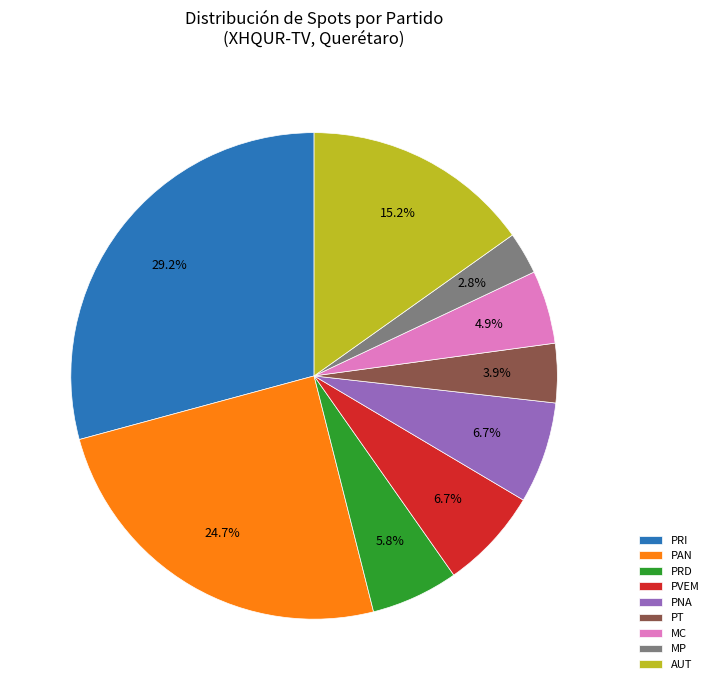

Does any single category account for the majority?

No